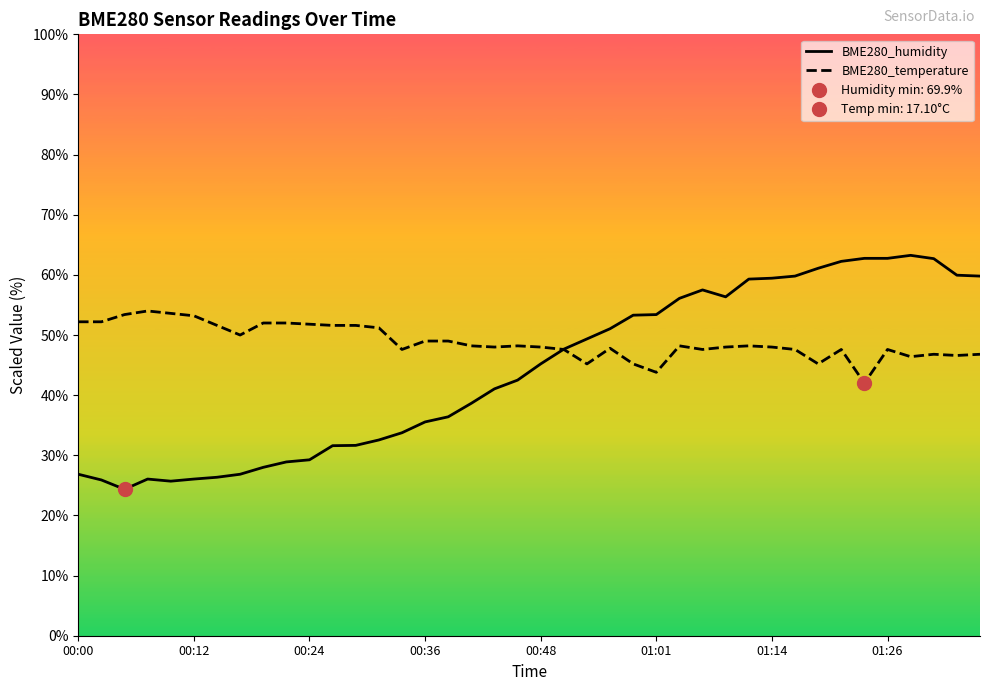

What is the minimum value for BME280_humidity?

24.4